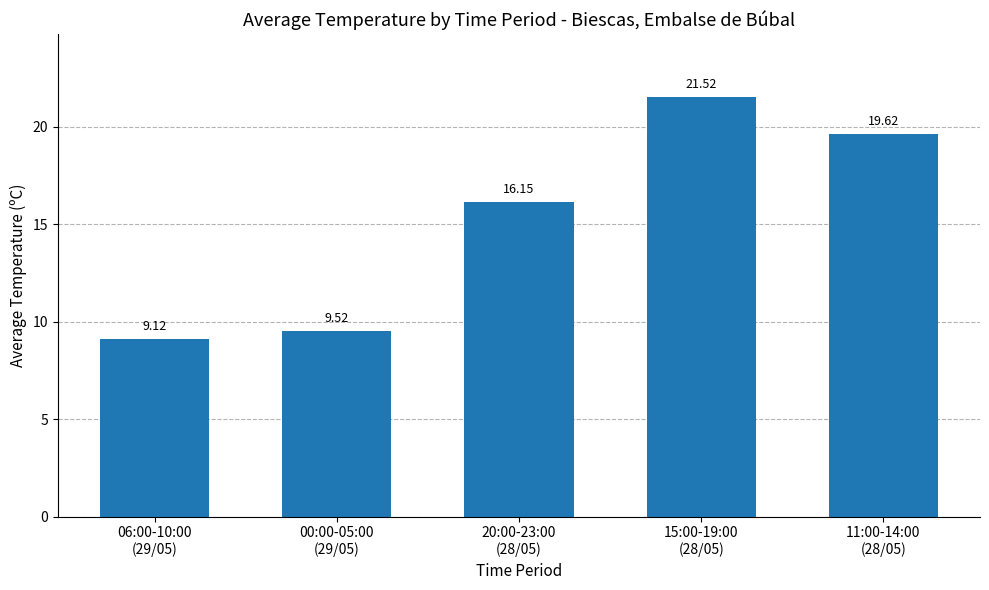

Count the number of data series in this chart.

1